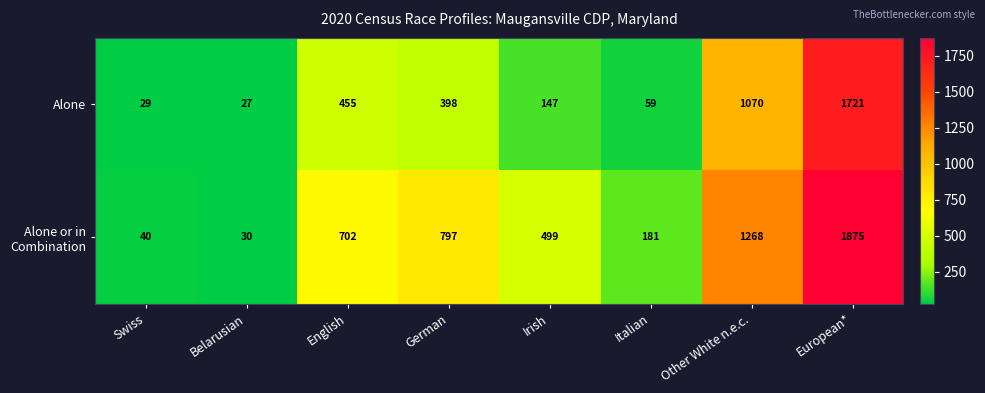

List the labels in order of Alone value, smallest first.

Belarusian, Swiss, Italian, Irish, German, English, Other White n.e.c., European*